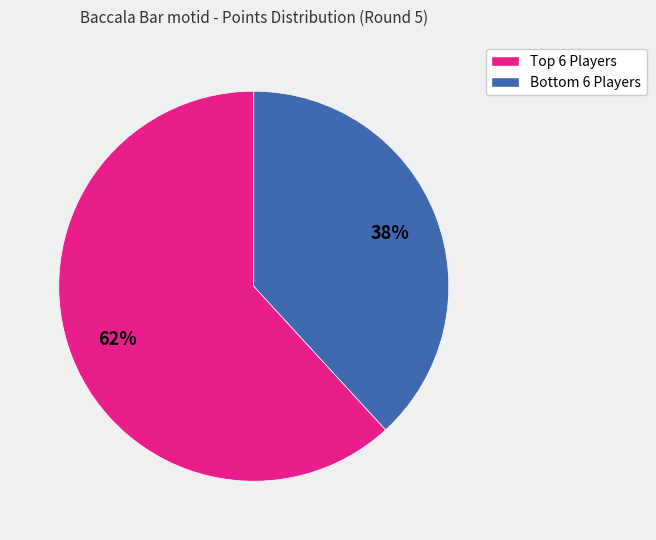

Is there any slice that represents more than half of the pie?

Yes